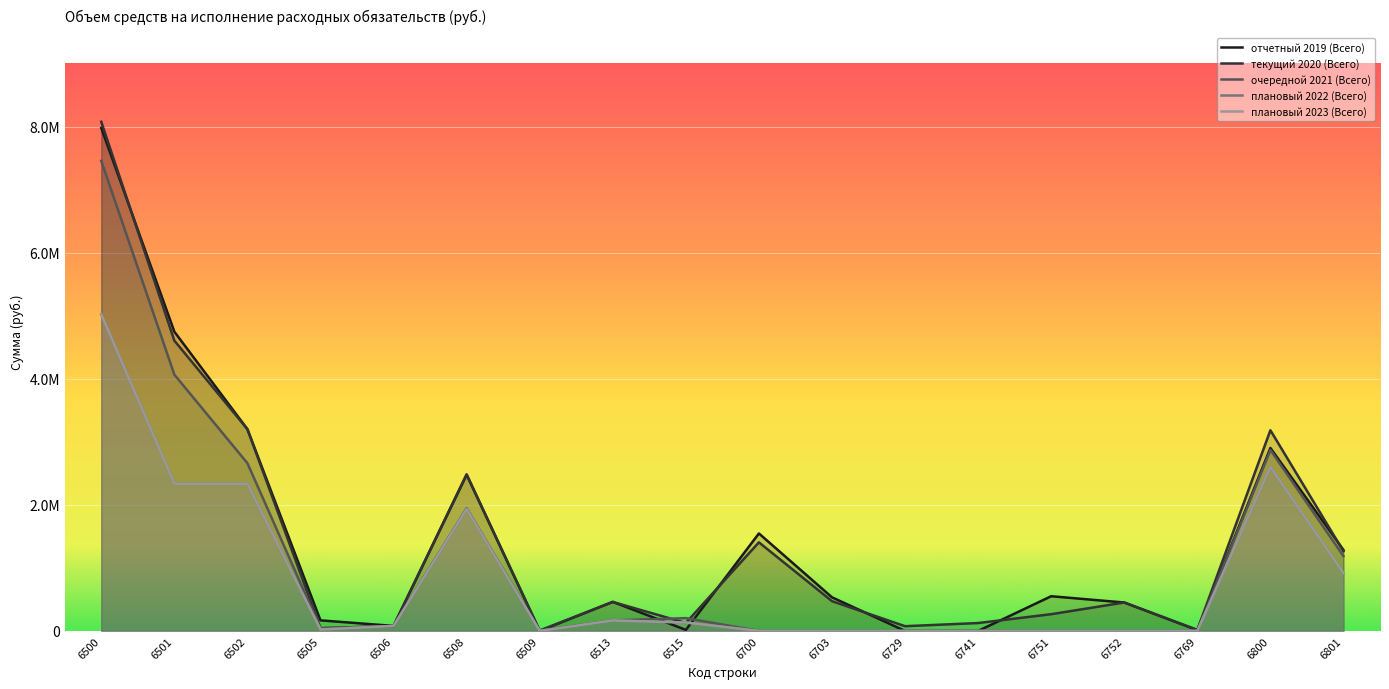

In очередной 2021 (Всего), how many points are higher than both neighbors (excluding endpoints)?

3